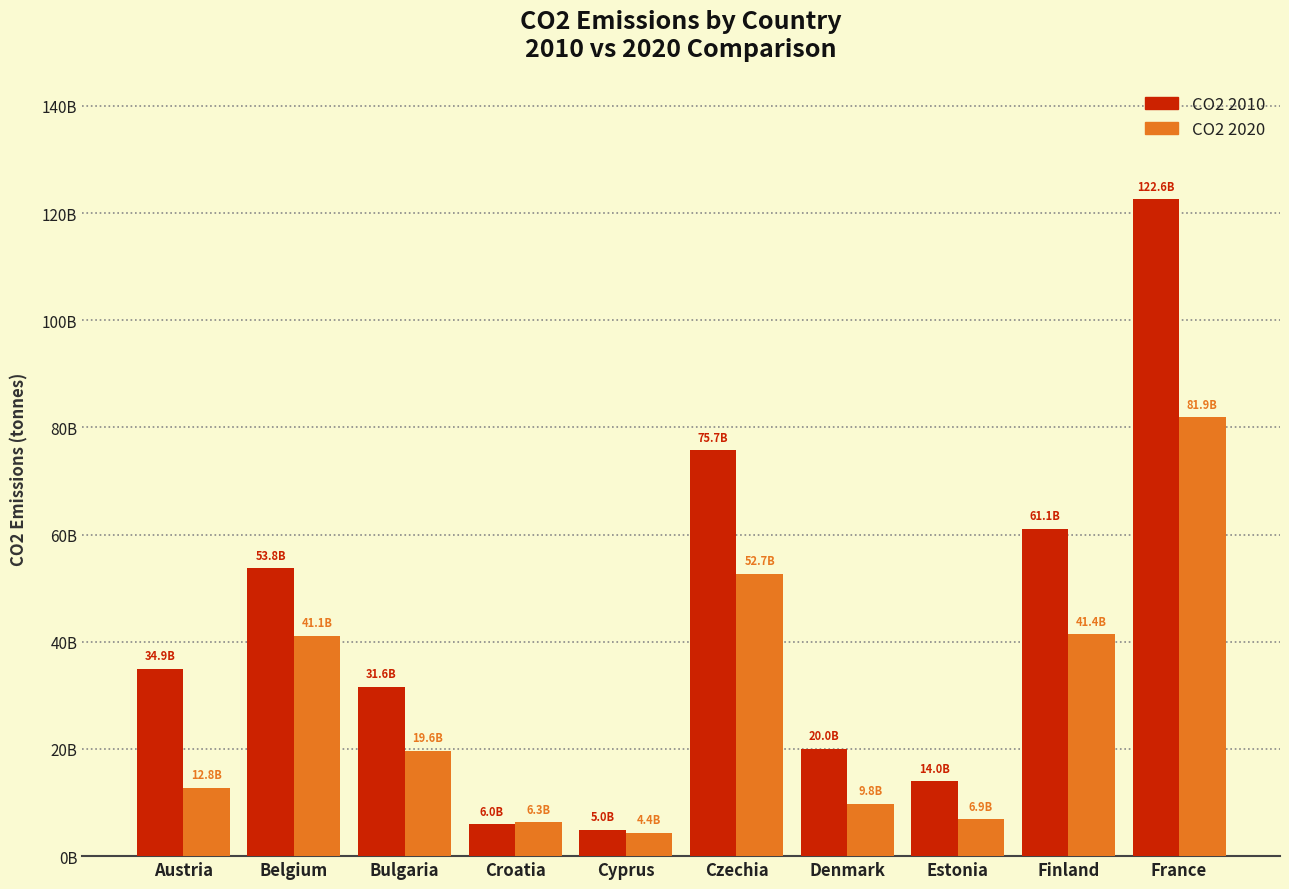

Are the bars horizontal?

No